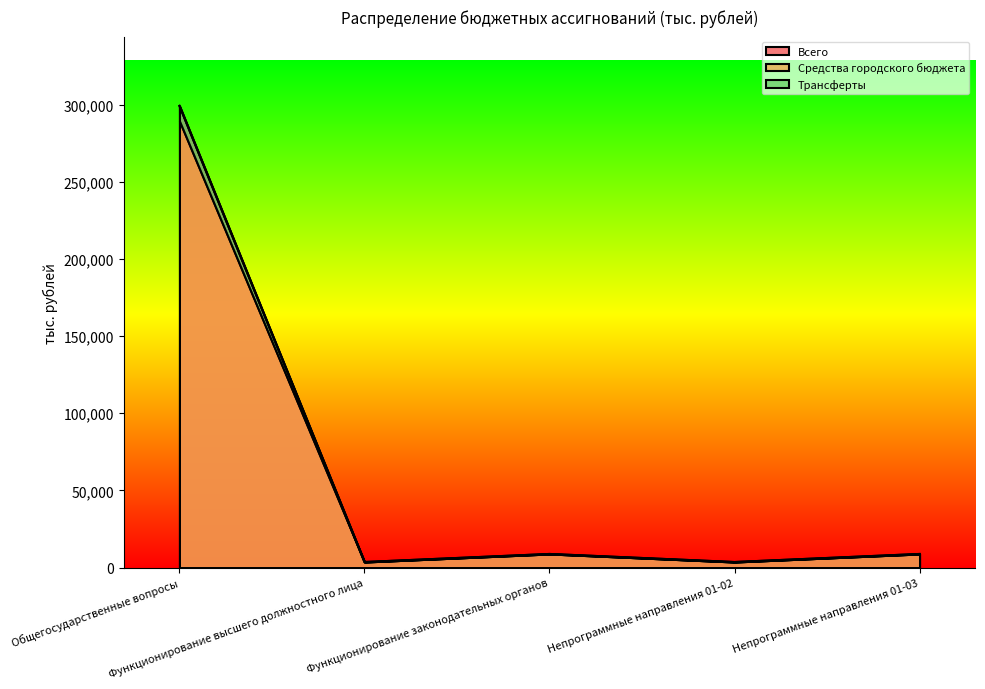

What position from the left is Функционирование высшего должностного лица?

2